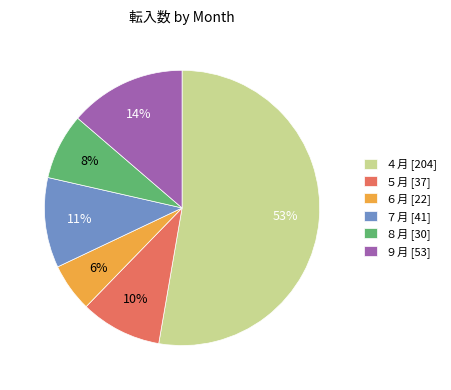

Which has a higher value, ５月 or ７月?

７月